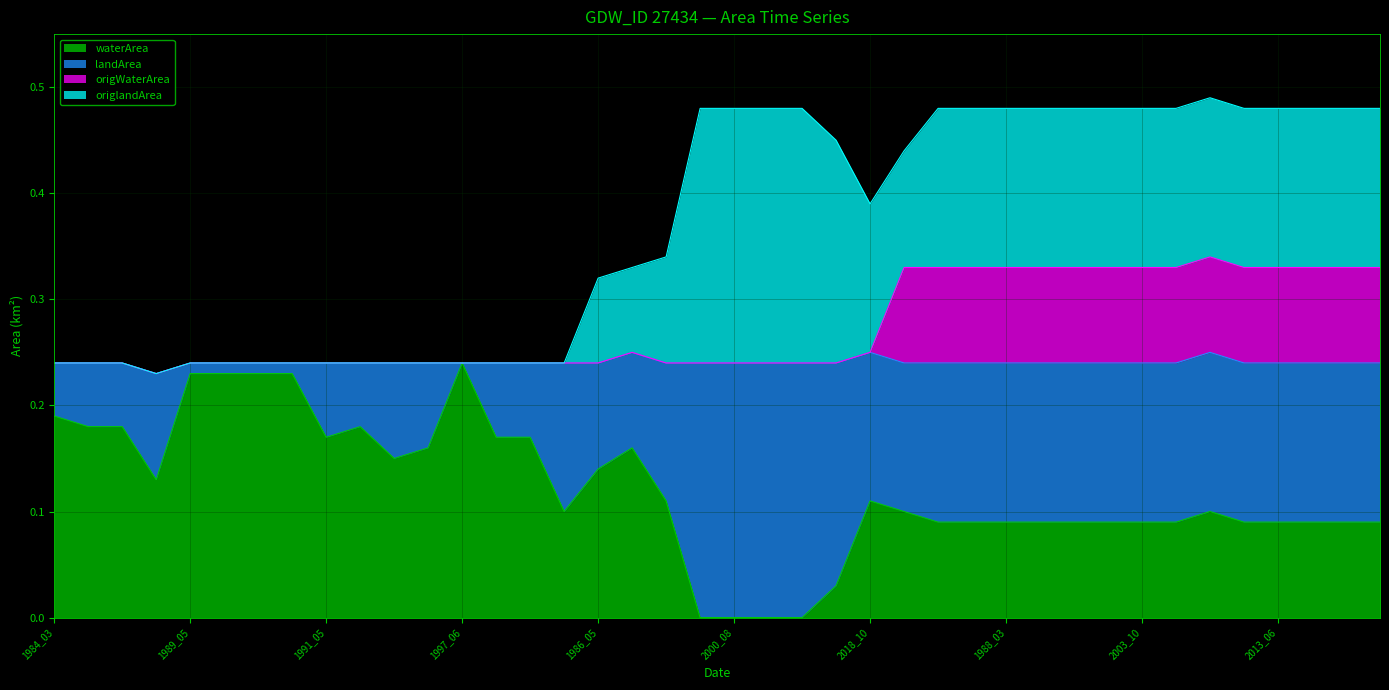

At which category does the chart reach its peak across all series?

2009_02